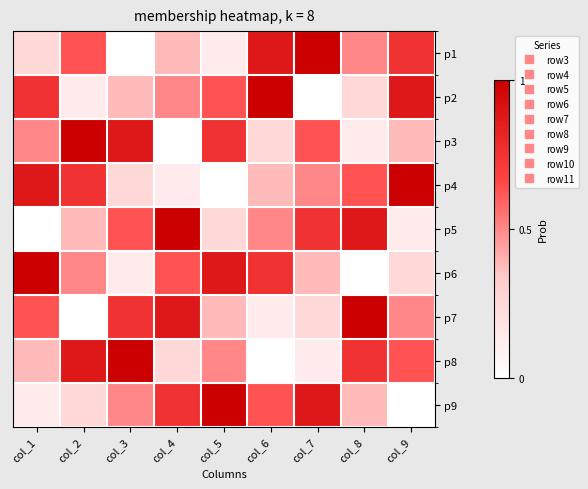

Reading left to right, what are all the values shown in this chart?

p1: col_1=0.2	col_2=0.6	col_3=0.0	col_4=0.4	col_5=0.1	col_6=0.9	col_7=1.0	col_8=0.5	col_9=0.8
p2: col_1=0.8	col_2=0.1	col_3=0.4	col_4=0.5	col_5=0.6	col_6=1.0	col_7=0.0	col_8=0.2	col_9=0.9
p3: col_1=0.5	col_2=1.0	col_3=0.9	col_4=0.0	col_5=0.8	col_6=0.2	col_7=0.6	col_8=0.1	col_9=0.4
p4: col_1=0.9	col_2=0.8	col_3=0.2	col_4=0.1	col_5=0.0	col_6=0.4	col_7=0.5	col_8=0.6	col_9=1.0
p5: col_1=0.0	col_2=0.4	col_3=0.6	col_4=1.0	col_5=0.2	col_6=0.5	col_7=0.8	col_8=0.9	col_9=0.1
p6: col_1=1.0	col_2=0.5	col_3=0.1	col_4=0.6	col_5=0.9	col_6=0.8	col_7=0.4	col_8=0.0	col_9=0.2
p7: col_1=0.6	col_2=0.0	col_3=0.8	col_4=0.9	col_5=0.4	col_6=0.1	col_7=0.2	col_8=1.0	col_9=0.5
p8: col_1=0.4	col_2=0.9	col_3=1.0	col_4=0.2	col_5=0.5	col_6=0.0	col_7=0.1	col_8=0.8	col_9=0.6
p9: col_1=0.1	col_2=0.2	col_3=0.5	col_4=0.8	col_5=1.0	col_6=0.6	col_7=0.9	col_8=0.4	col_9=0.0